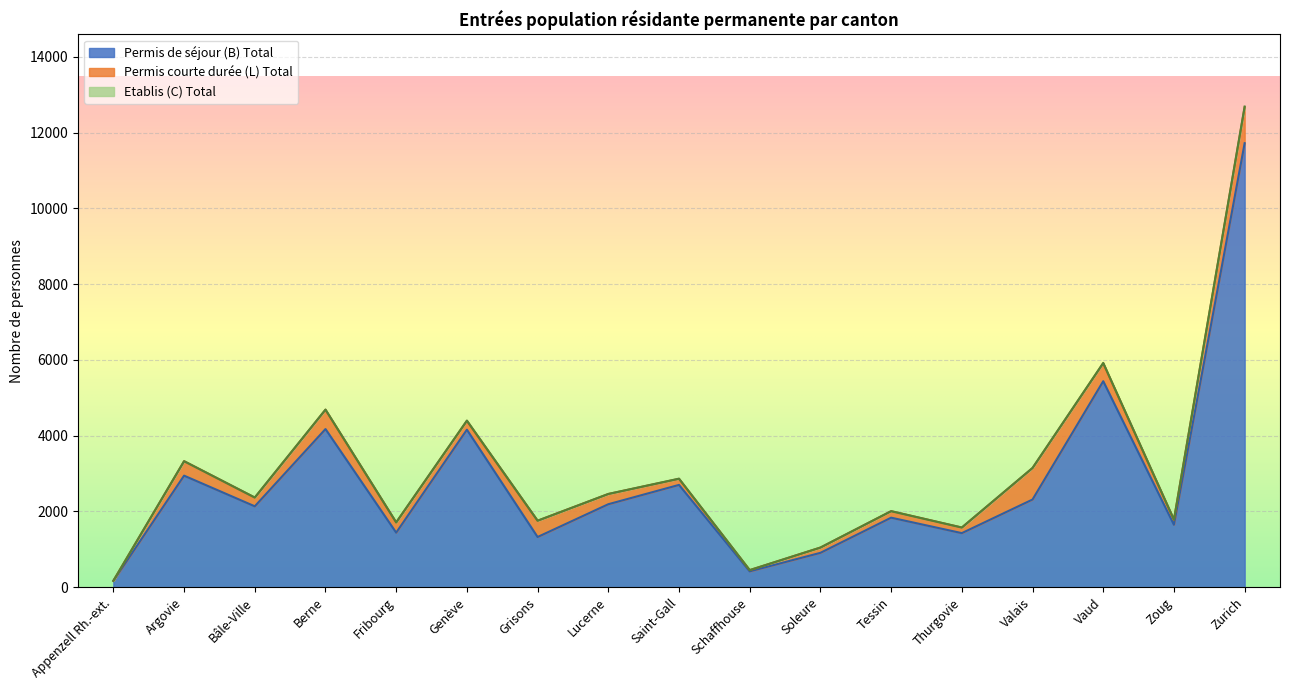

Reading left to right, list all the values displayed in this chart.

Permis de séjour (B) Total: Appenzell Rh.-ext.=166	Argovie=2944	Bâle-Ville=2135	Berne=4174	Fribourg=1440	Genève=4157	Grisons=1325	Lucerne=2190	Saint-Gall=2700	Schaffhouse=418	Soleure=907	Tessin=1835	Thurgovie=1427	Valais=2314	Vaud=5437	Zoug=1647	Zurich=11719
Permis courte durée (L) Total: Appenzell Rh.-ext.=4	Argovie=382	Bâle-Ville=229	Berne=510	Fribourg=270	Genève=233	Grisons=430	Lucerne=270	Saint-Gall=160	Schaffhouse=33	Soleure=139	Tessin=171	Thurgovie=147	Valais=831	Vaud=474	Zoug=133	Zurich=950
Etablis (C) Total: Appenzell Rh.-ext.=0	Argovie=0	Bâle-Ville=4	Berne=4	Fribourg=1	Genève=8	Grisons=0	Lucerne=1	Saint-Gall=5	Schaffhouse=0	Soleure=0	Tessin=1	Thurgovie=1	Valais=3	Vaud=9	Zoug=3	Zurich=18